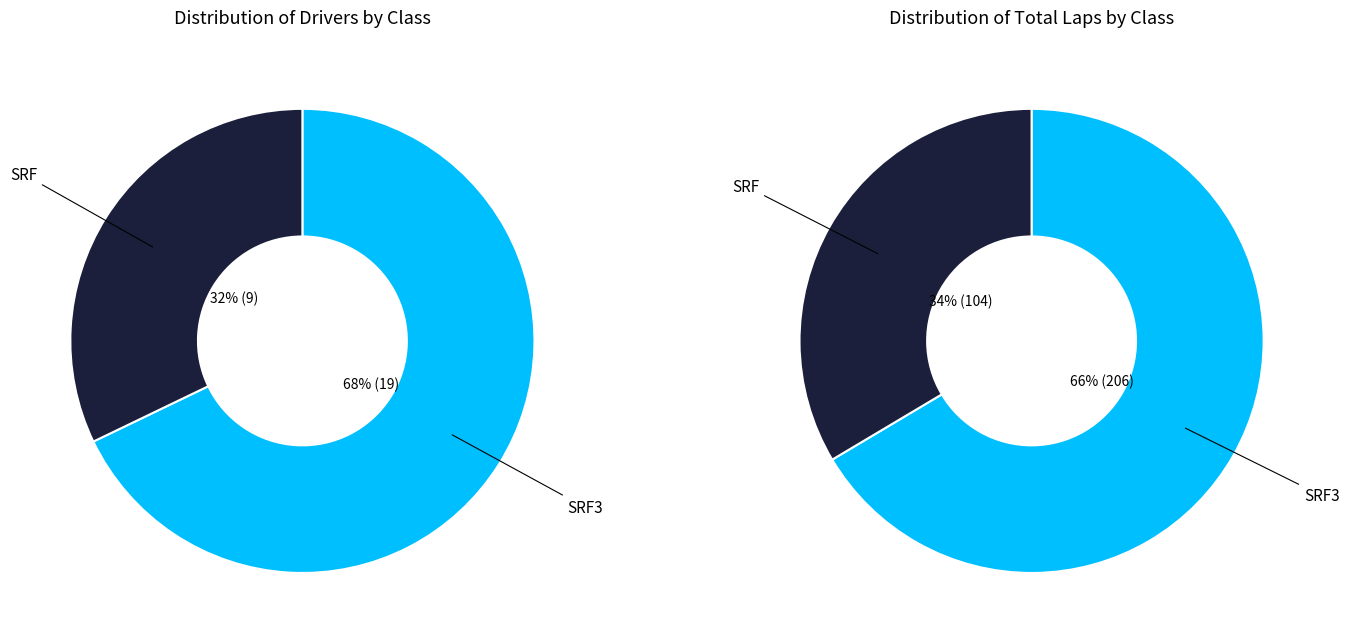

What is the total percentage of SRF3 and SRF?

100.0%